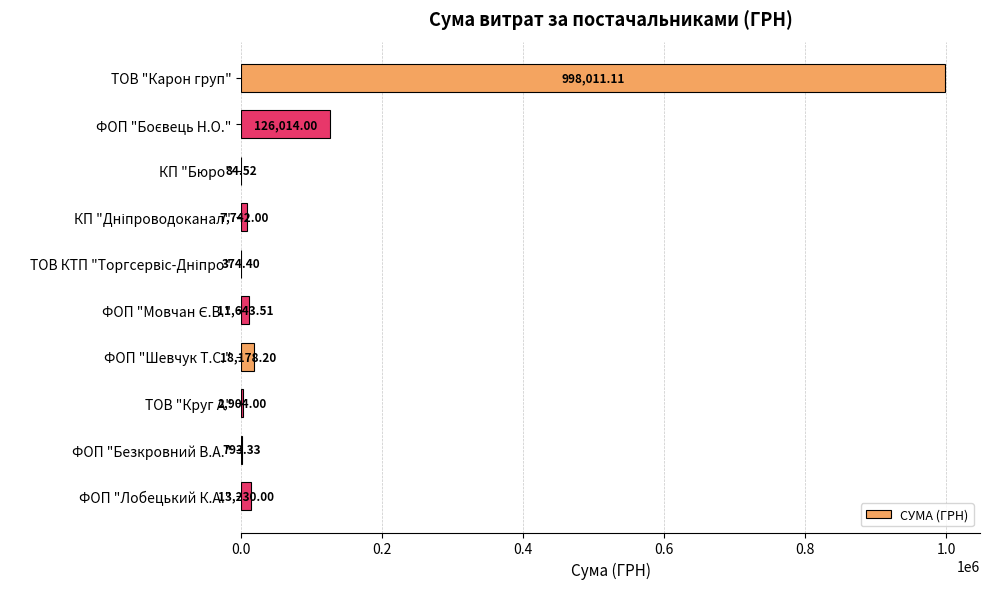

Which has a higher value, ФОП "Шевчук Т.С." or ФОП "Лобецький К.А."?

ФОП "Шевчук Т.С."